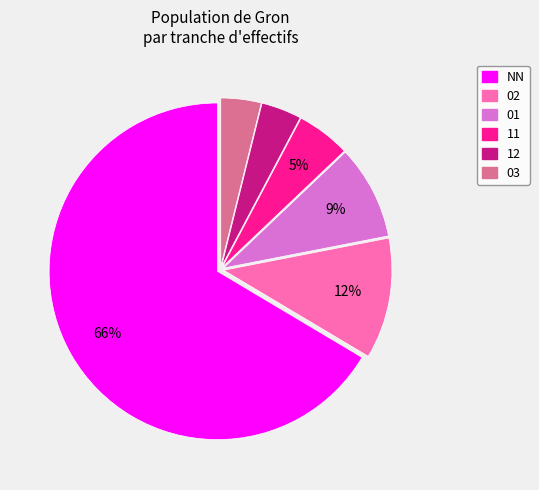

Does 01 account for over 50% of the chart?

No